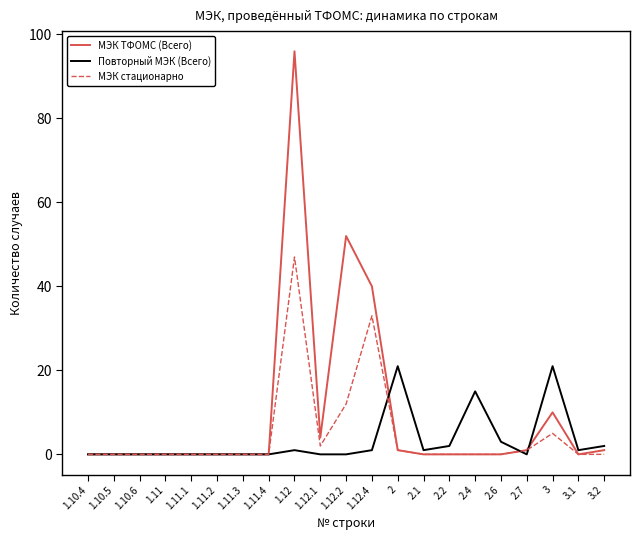

At which category is the sum across all series the highest?

1.12